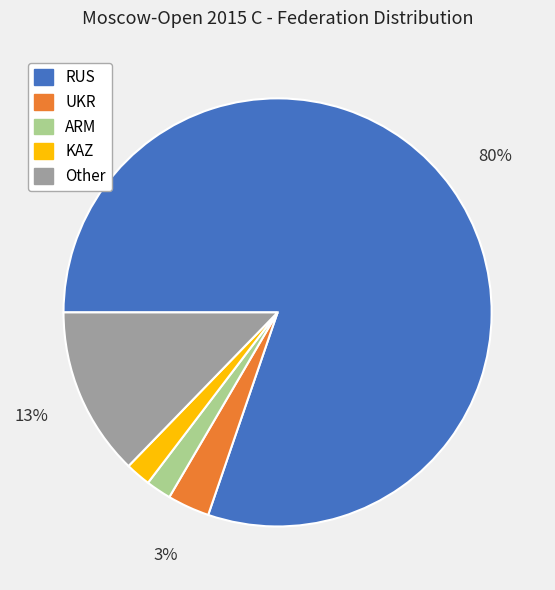

What is the majority slice?

RUS